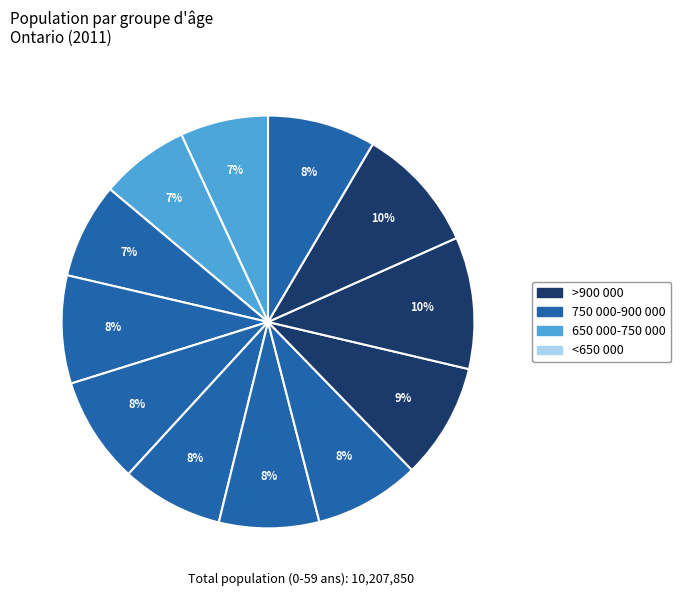

Count the number of slices in the pie.

12